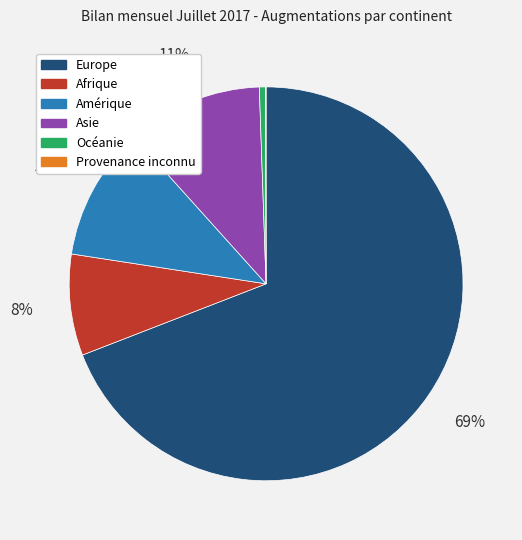

Is the sum of Europe and Afrique greater than half?

Yes